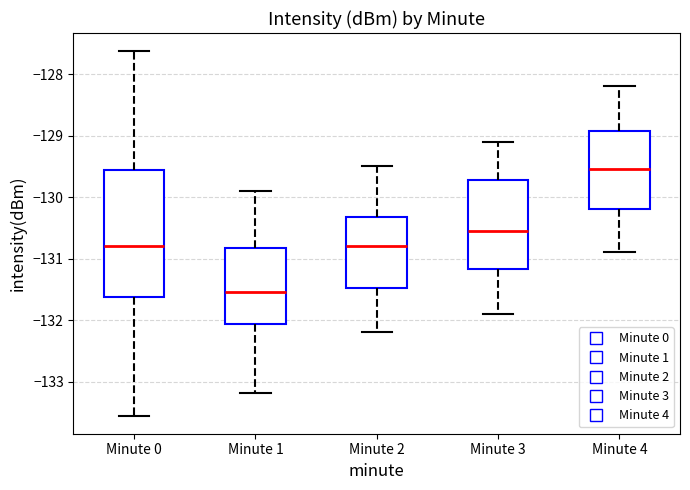

Reading left to right, transcribe this box plot: for each box, give where its median line is, the range the box spans, and where its two whiskers end, as read against the y-axis. The values are not printed on the chart, so give them approximately, as read against the axis.

Minute 0: median -130.8, box -131.6 to -129.6, whiskers -133.6 to -127.6
Minute 1: median -131.5, box -132.1 to -130.8, whiskers -133.2 to -129.9
Minute 2: median -130.8, box -131.5 to -130.3, whiskers -132.2 to -129.5
Minute 3: median -130.5, box -131.2 to -129.7, whiskers -131.9 to -129.1
Minute 4: median -129.5, box -130.2 to -128.9, whiskers -130.9 to -128.2